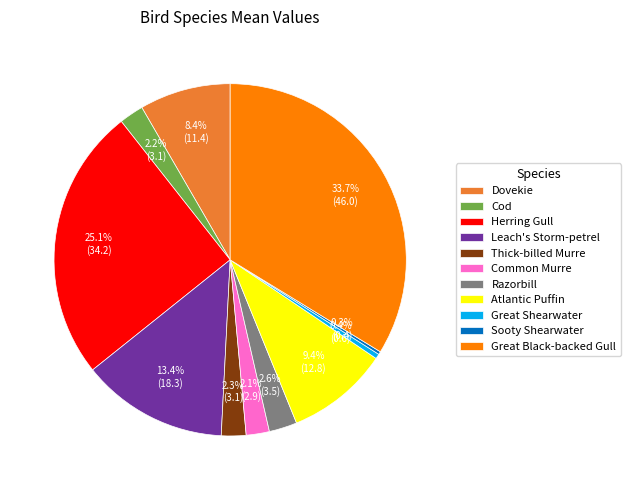

Is there a majority slice in this chart?

No